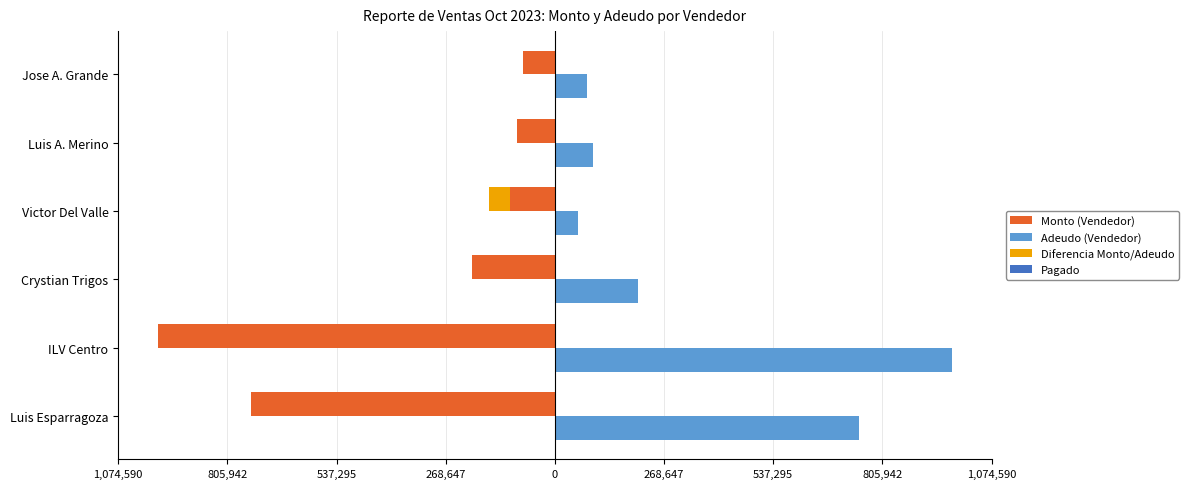

Which series has the largest range (max minus min)?

Adeudo (Vendedor)